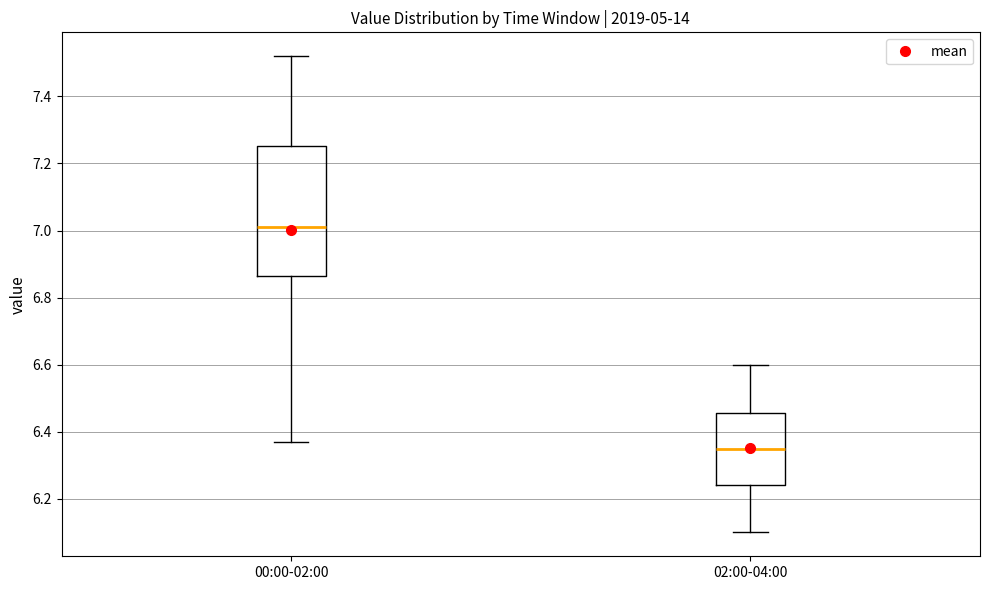

Which box is the tallest, from its lower edge to its upper edge?

00:00-02:00